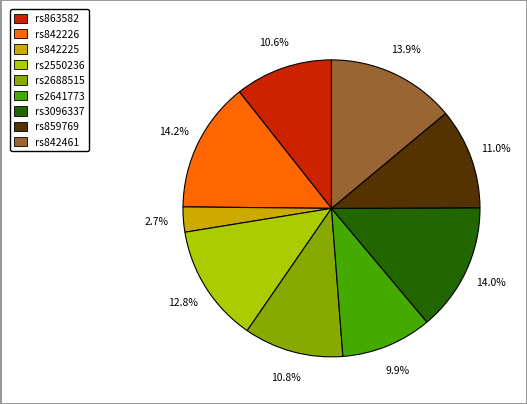

How many slices are in this pie chart?

9